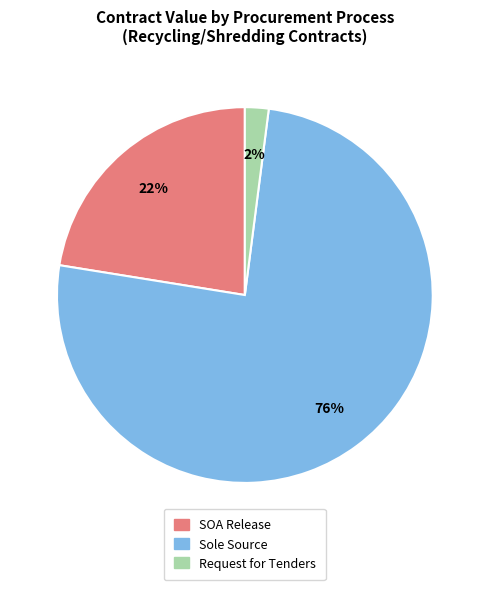

Which slice is the largest?

Sole Source